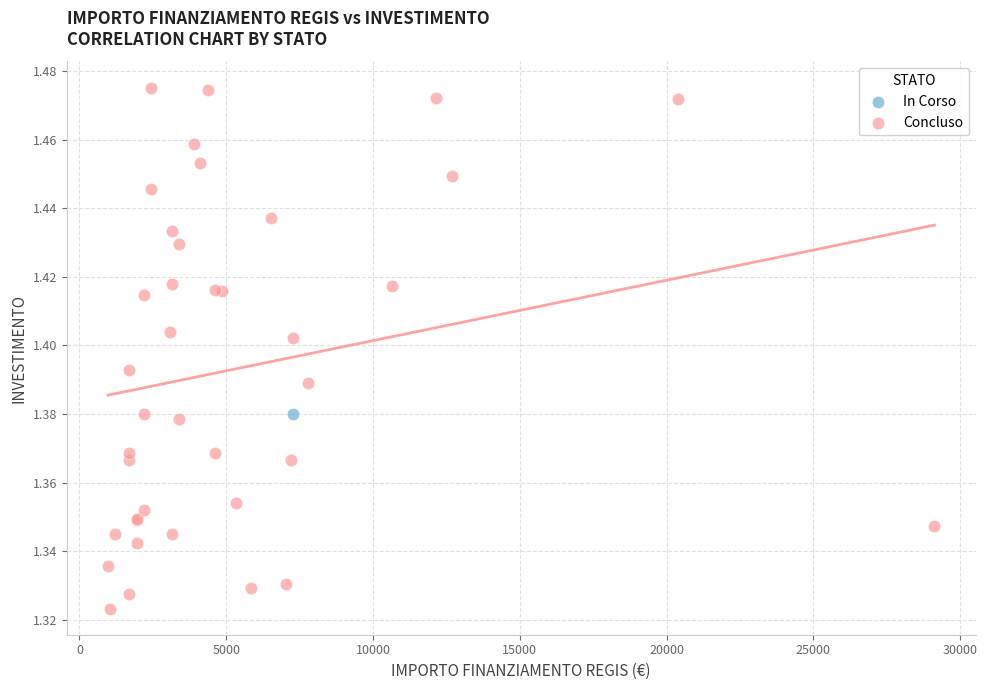

What are all the series names shown in the legend?

In Corso, Concluso